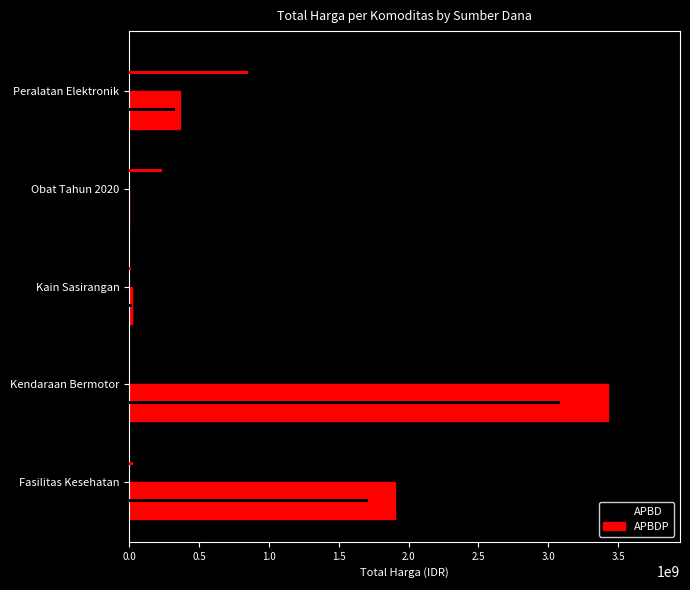

List the series in order of their peak value, highest first.

APBDP, APBD